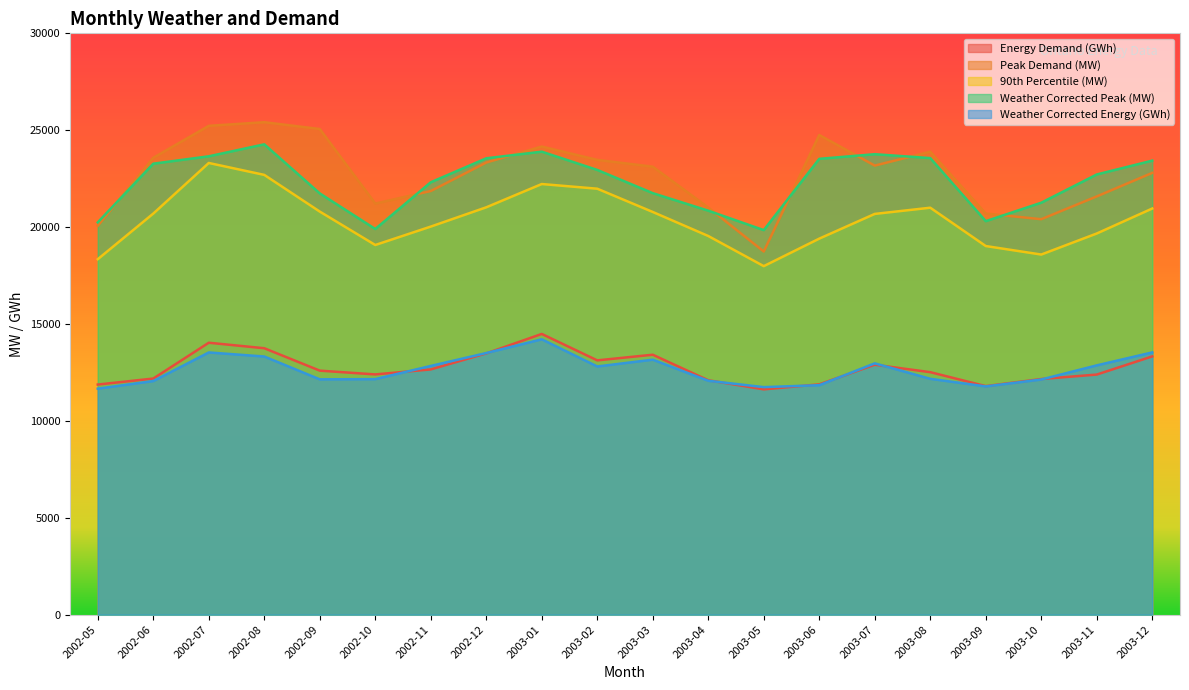

What is the sum of all Peak Demand (MW) values?

453564